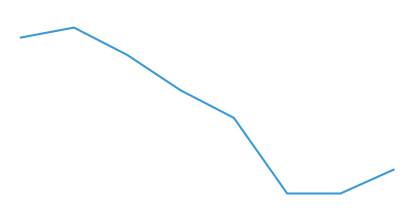

Where is the data nearest to the value 15785?

4